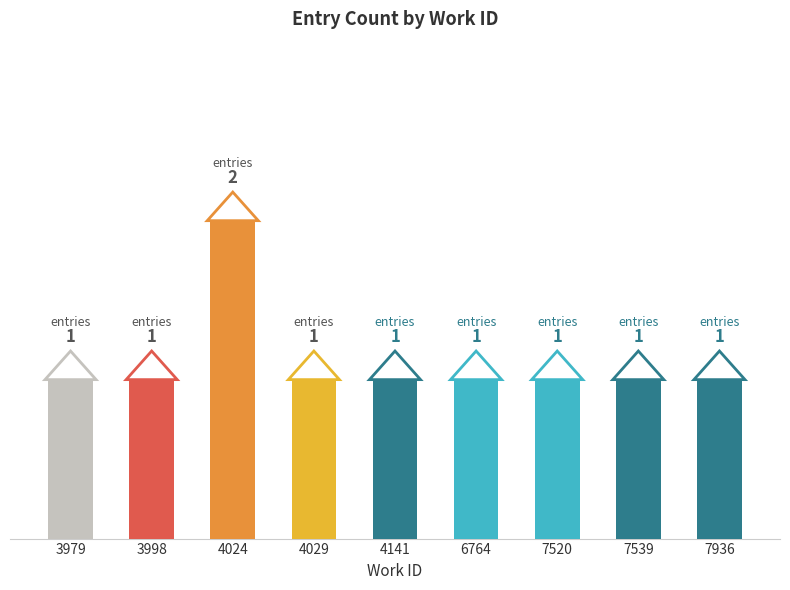

What is the ratio of the value at 4141 to the value at 7520?

1.0